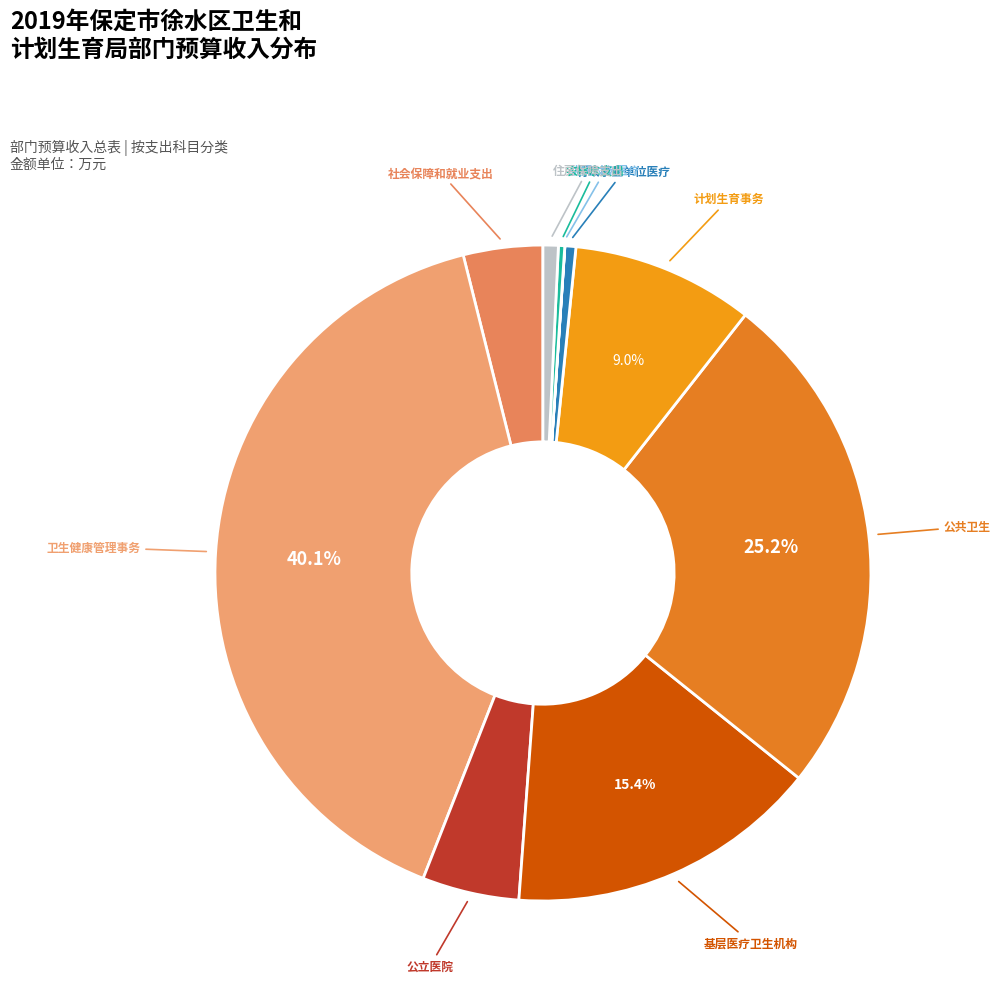

Which category has the biggest portion of the pie?

卫生健康管理事务